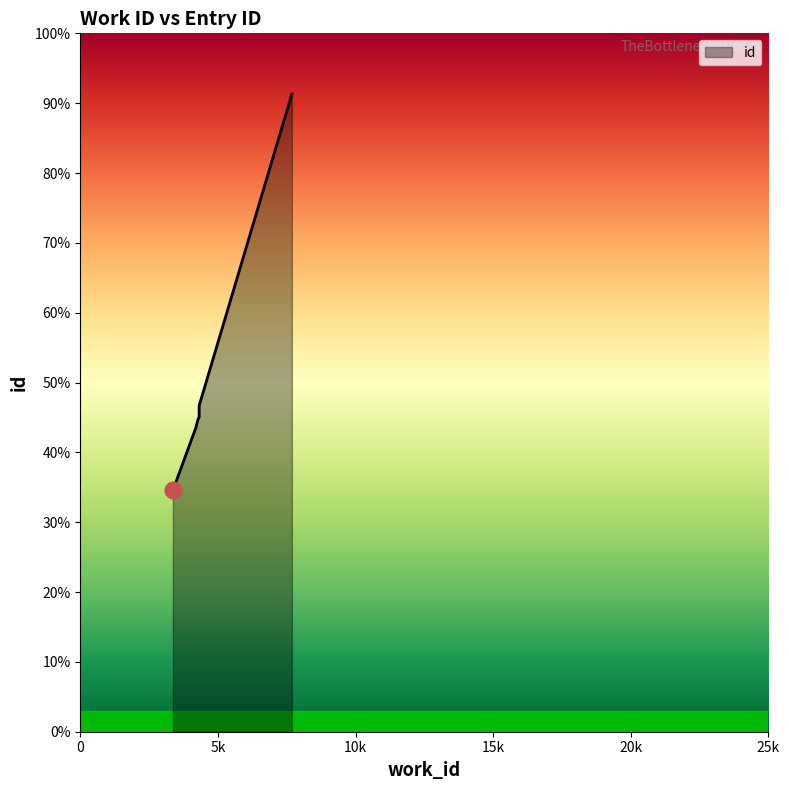

Count the number of data series in this chart.

1